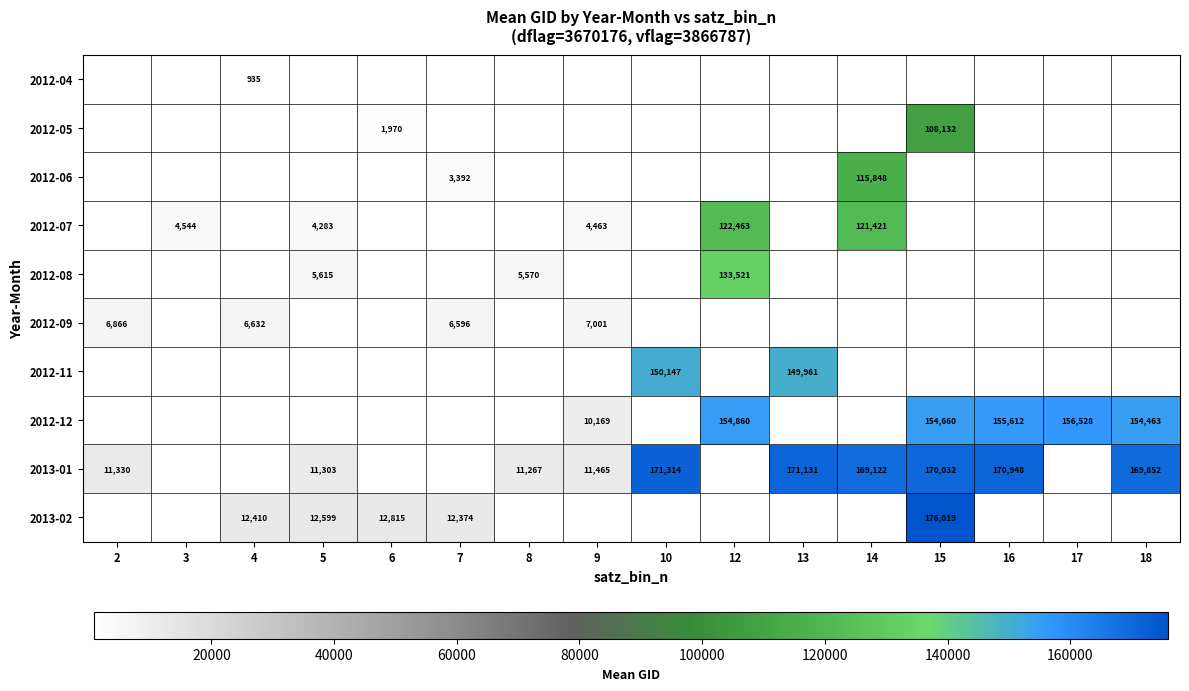

Is it true that 2012-08 equals 8304 at 5?

False